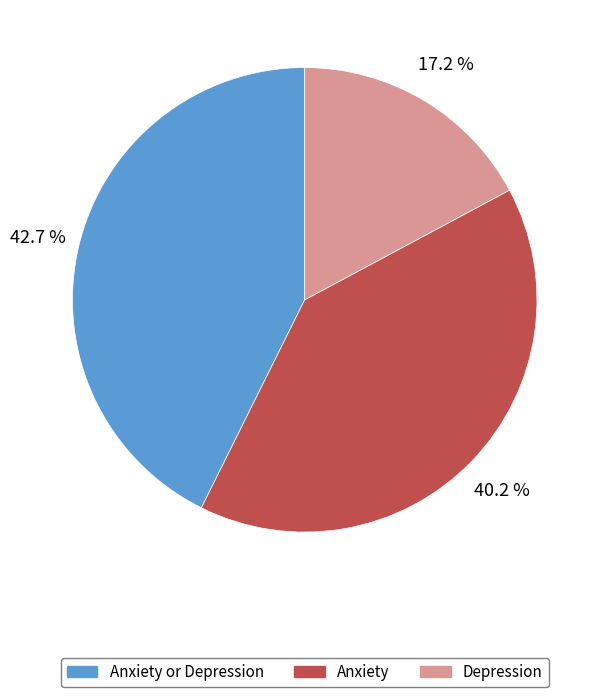

Is there a majority slice in this chart?

No